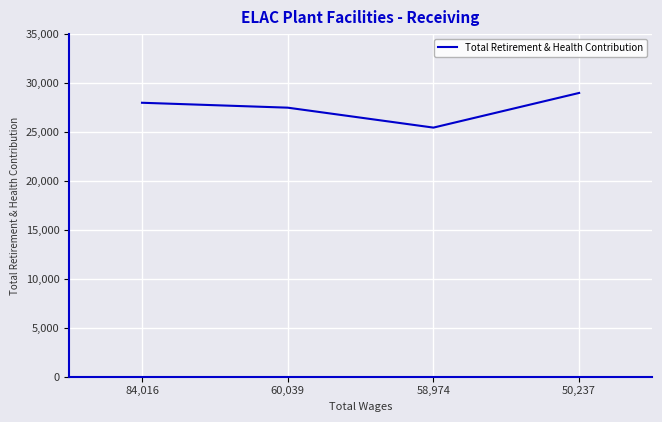

How many values are below 27987?

2